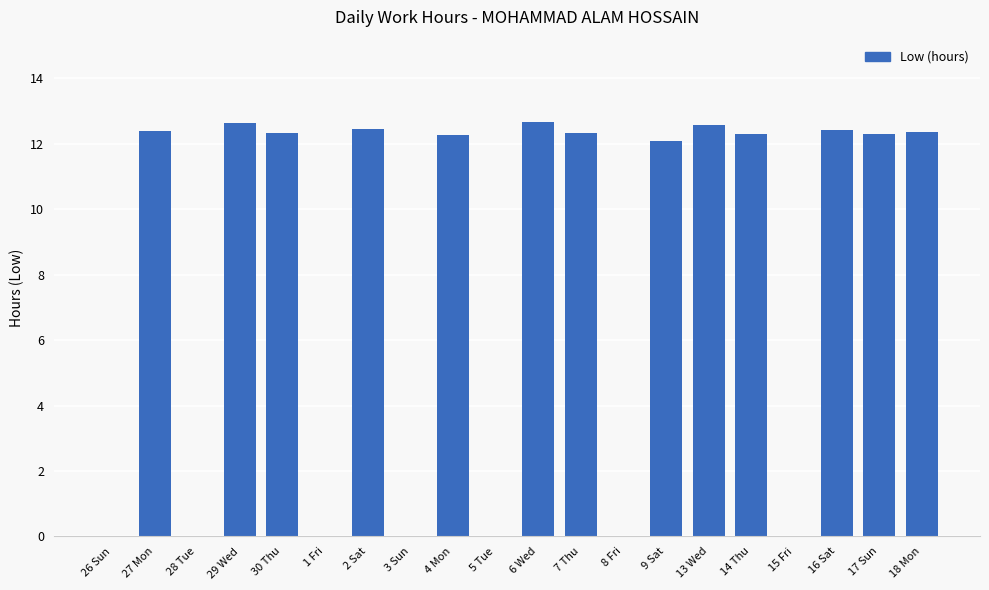

What is the change in value from 29 Wed to 4 Mon?

-0.4